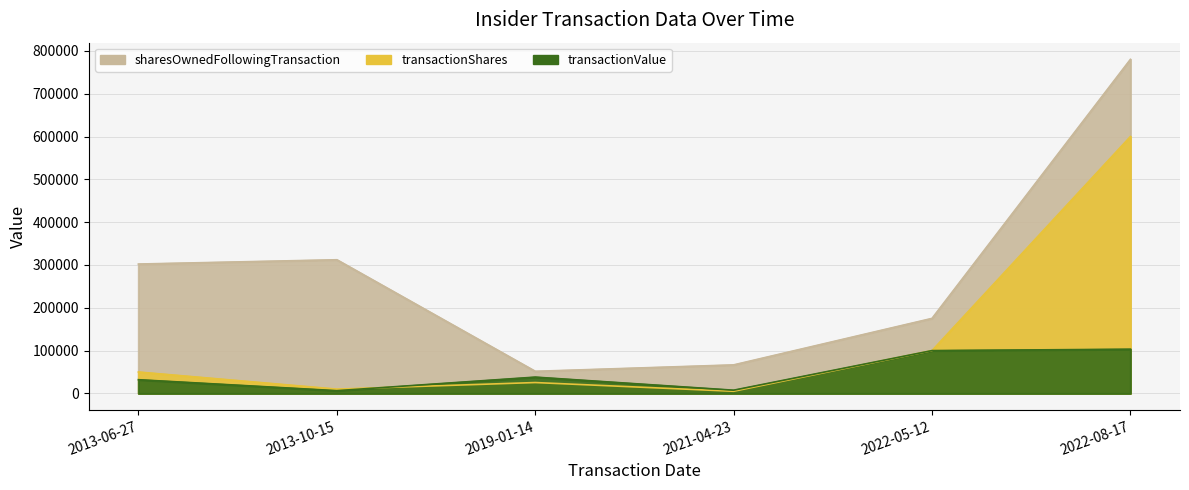

At how many categories does at least one series exceed 472993?

1